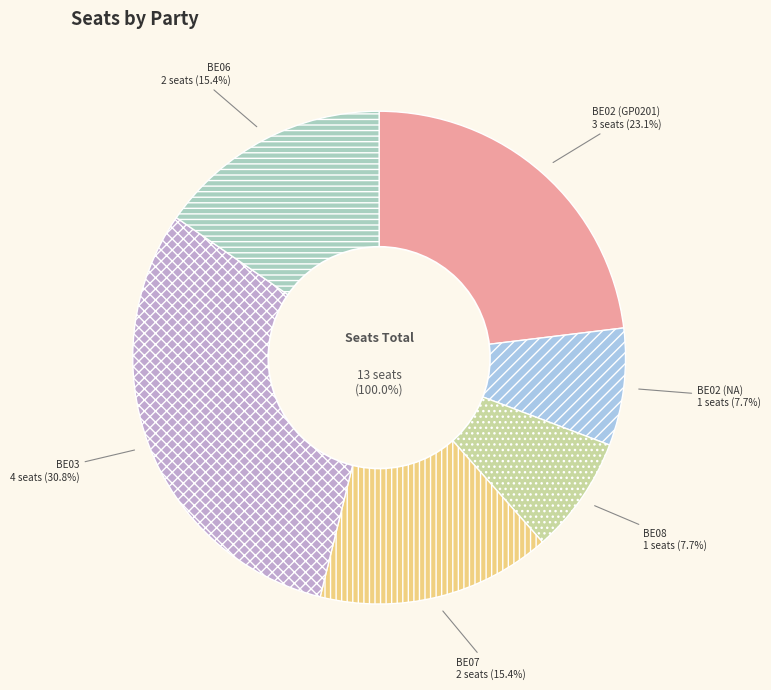

Which slice is the largest?

BE03